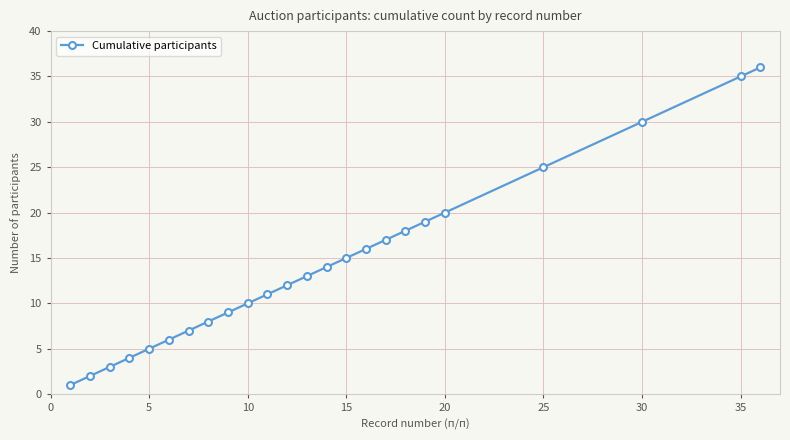

What is the average value?

14